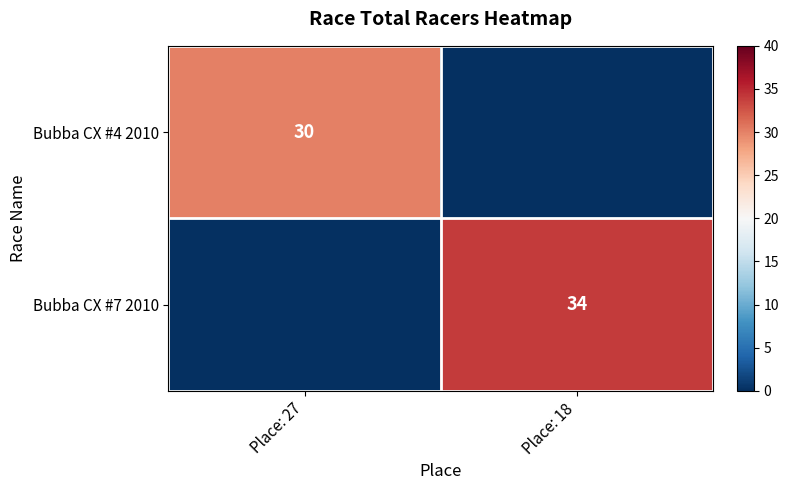

Is it true that Bubba CX #7 2010 equals 24 at Place: 18?

False